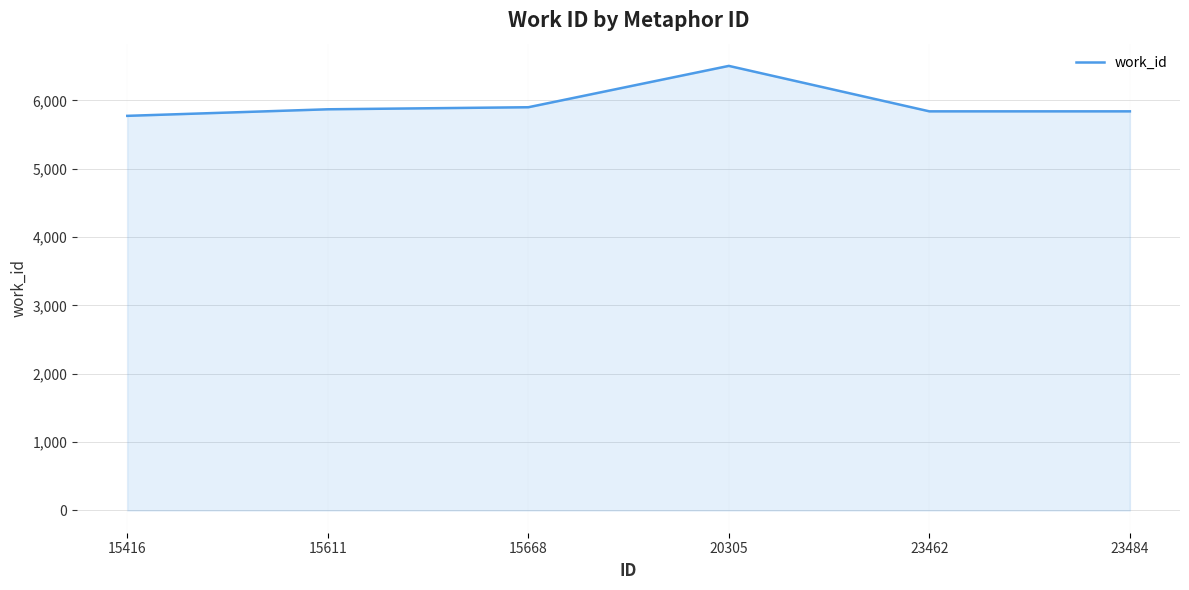

Does the chart have visible grid lines?

Yes